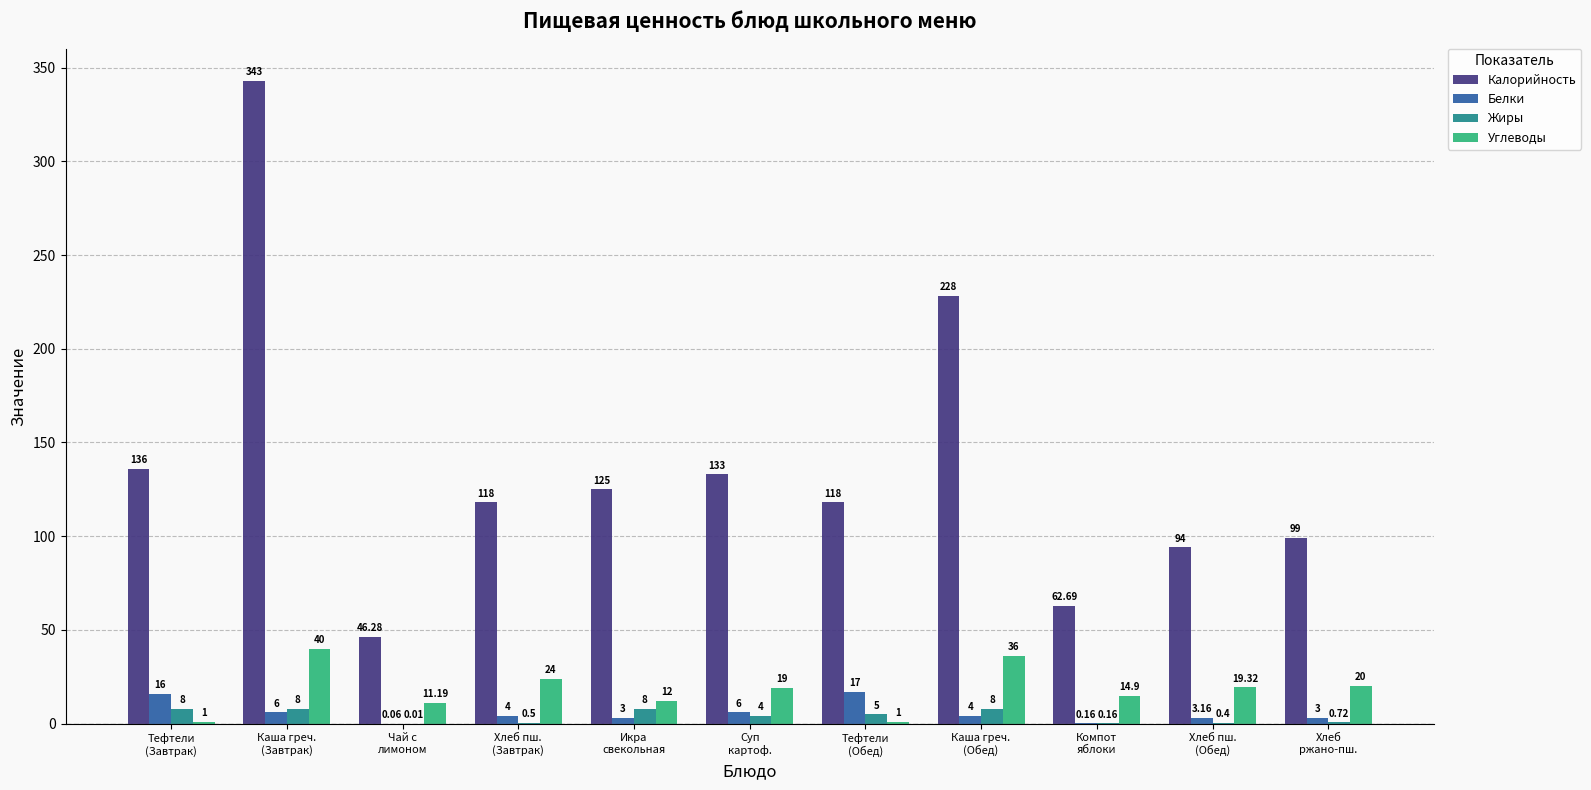

Which series has the largest total across all categories?

Калорийность